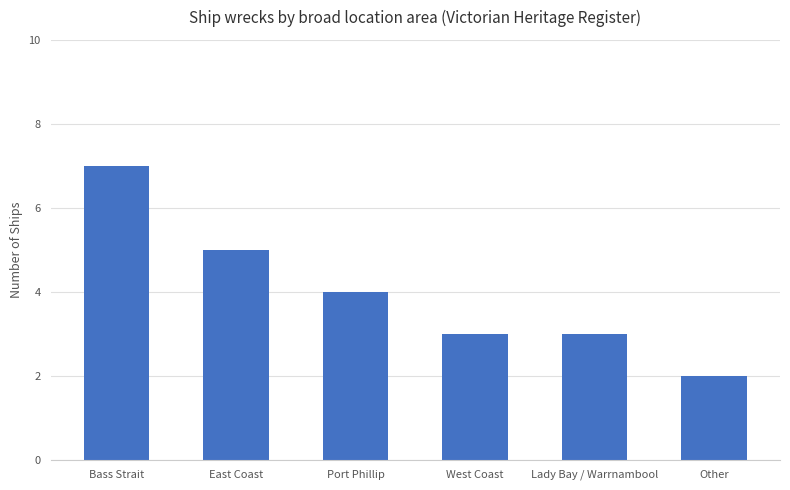

Is it true that the value at Lady Bay / Warrnambool is 5?

False